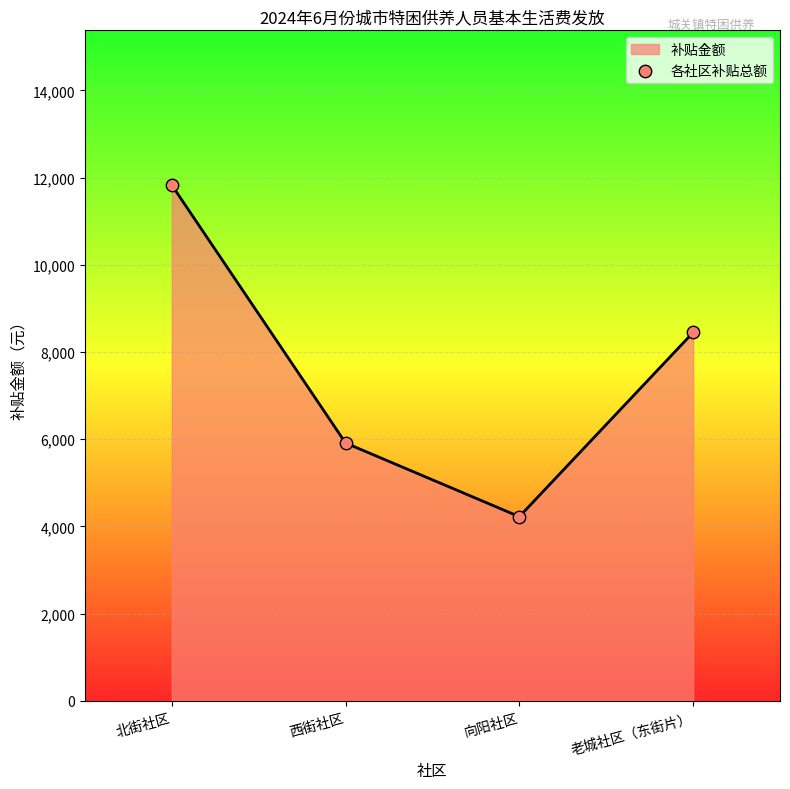

Which has a higher value, 老城社区（东街片） or 北街社区?

北街社区